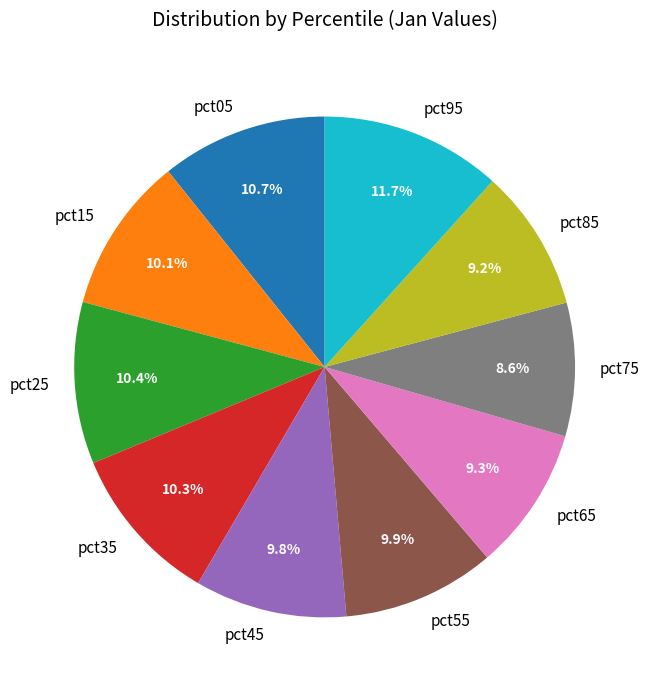

What portion of the pie excludes pct55?

90.1%